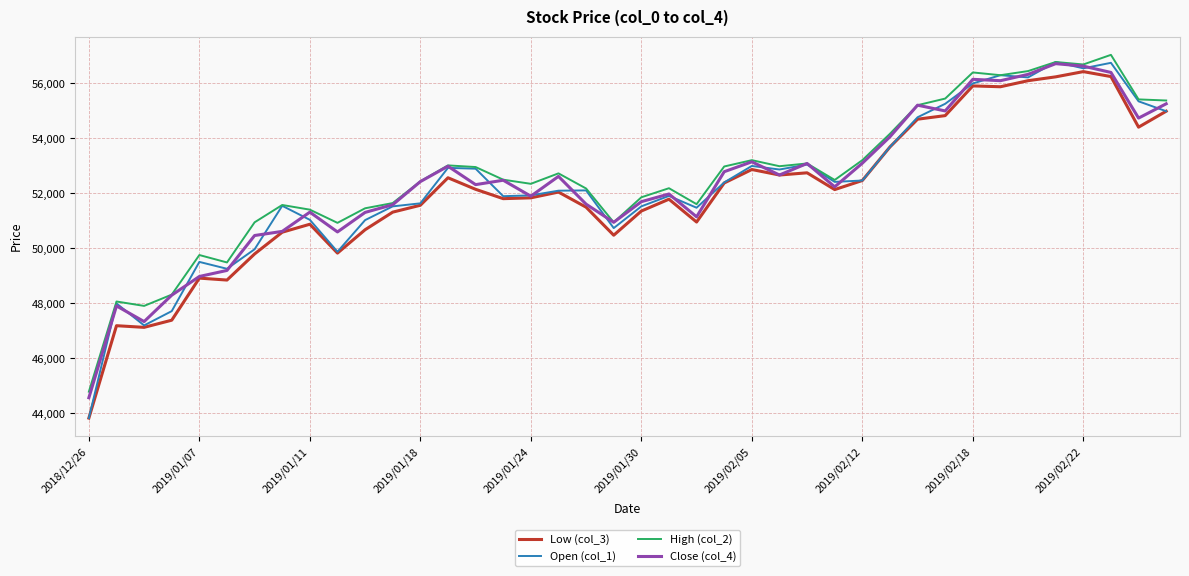

What is the smallest value displayed?

43830